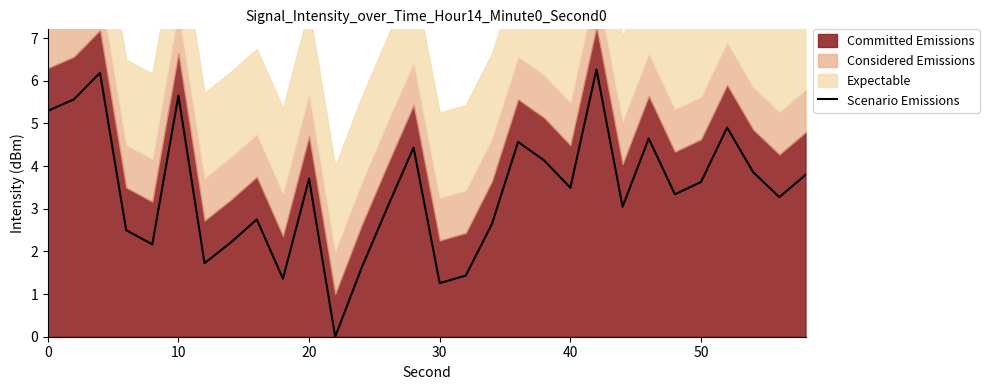

What is the maximum value for Scenario Emissions?

6.3